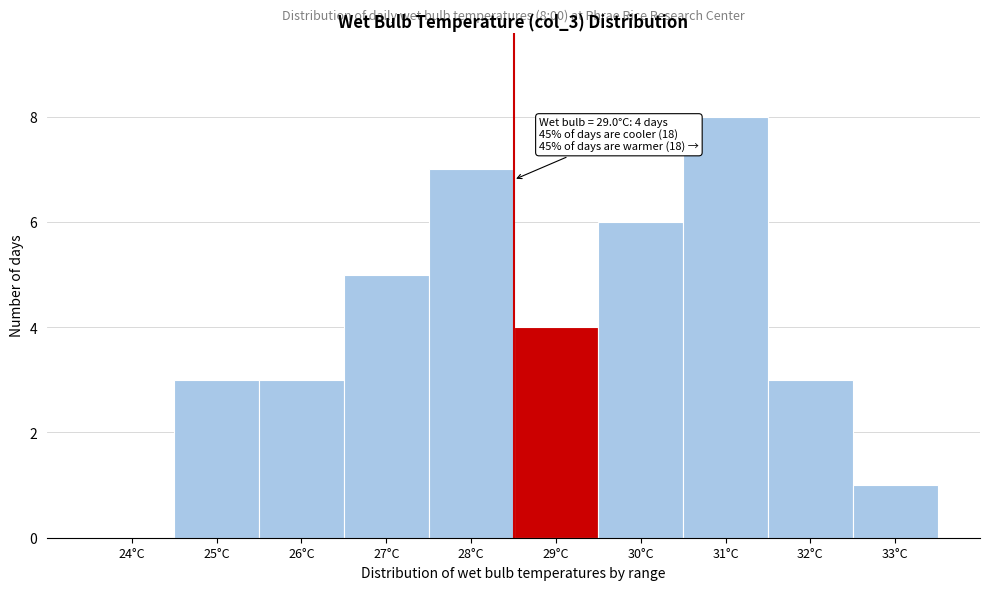

Reading right to left, list all the values displayed in this chart.

33°C=1	32°C=3	31°C=8	30°C=6	29°C=4	28°C=7	27°C=5	26°C=3	25°C=3	24°C=0